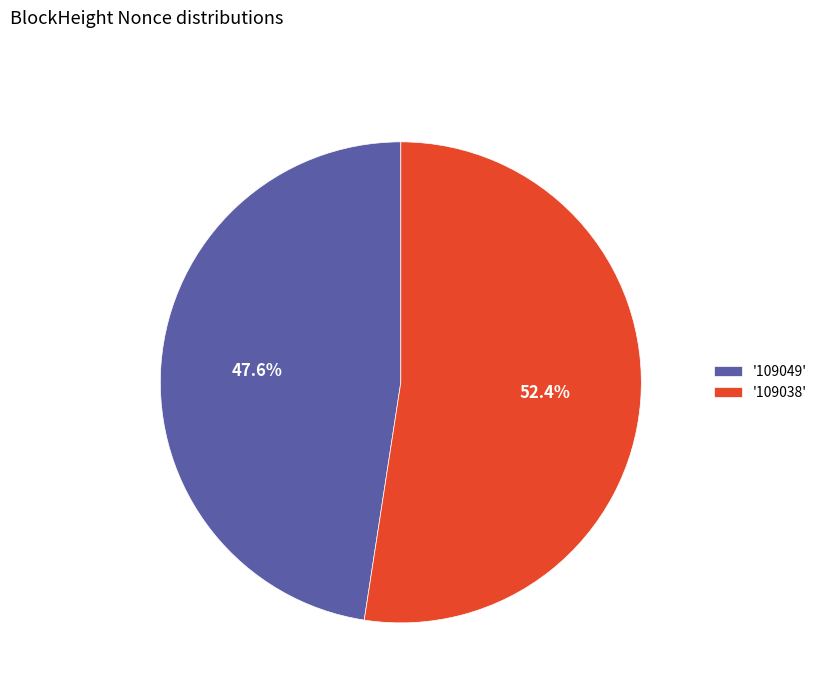

What is the smallest slice in the pie chart?

'109049'